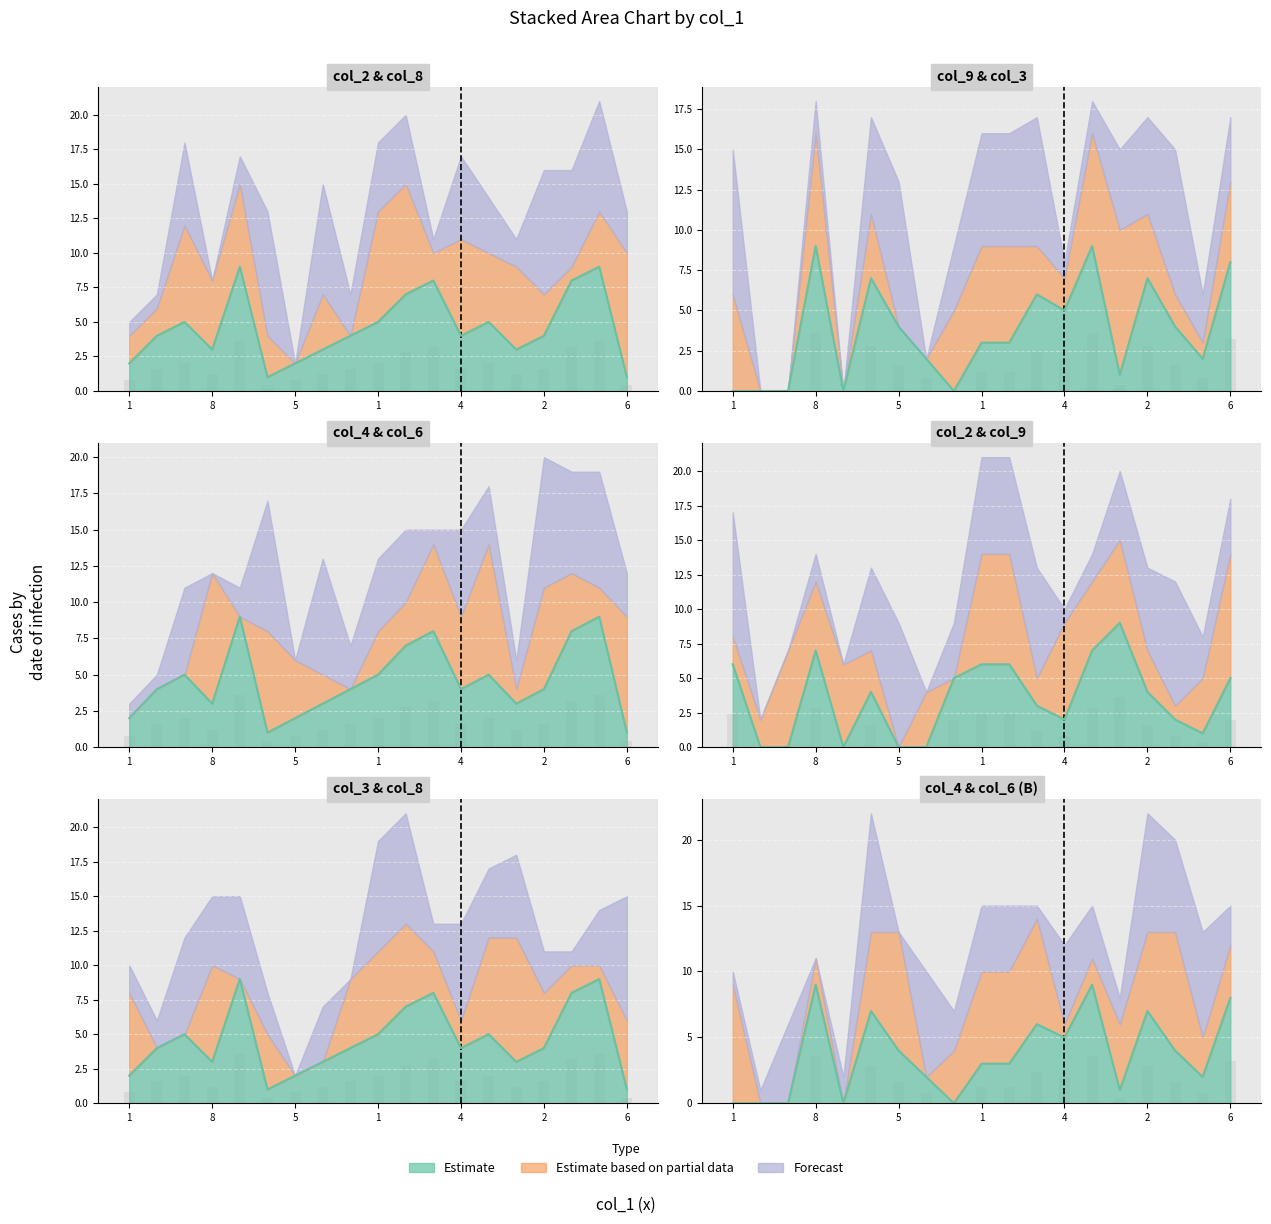

How many groups of bars are there?

19